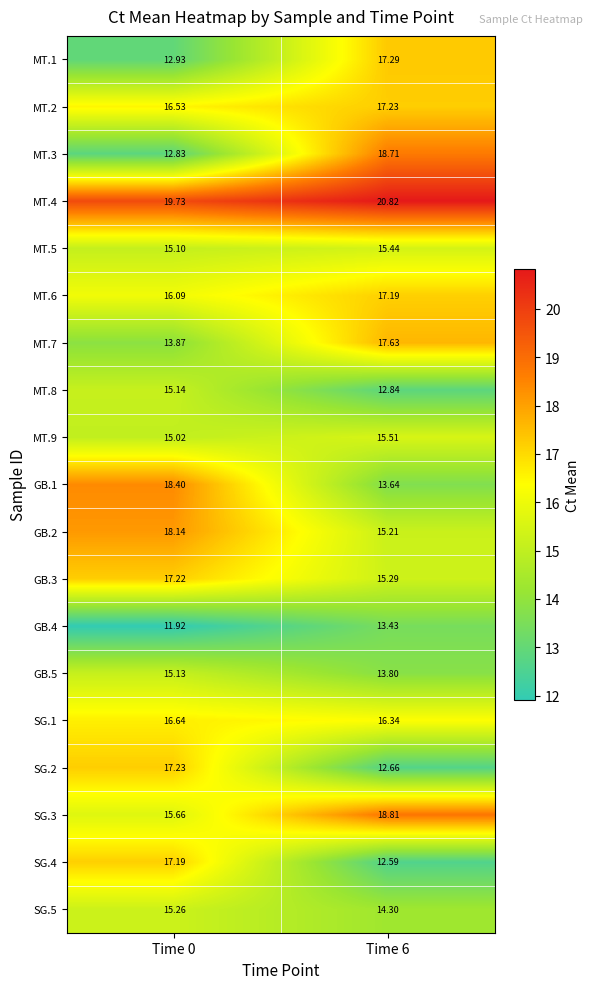

Which label corresponds to the largest value in the chart?

Time 6